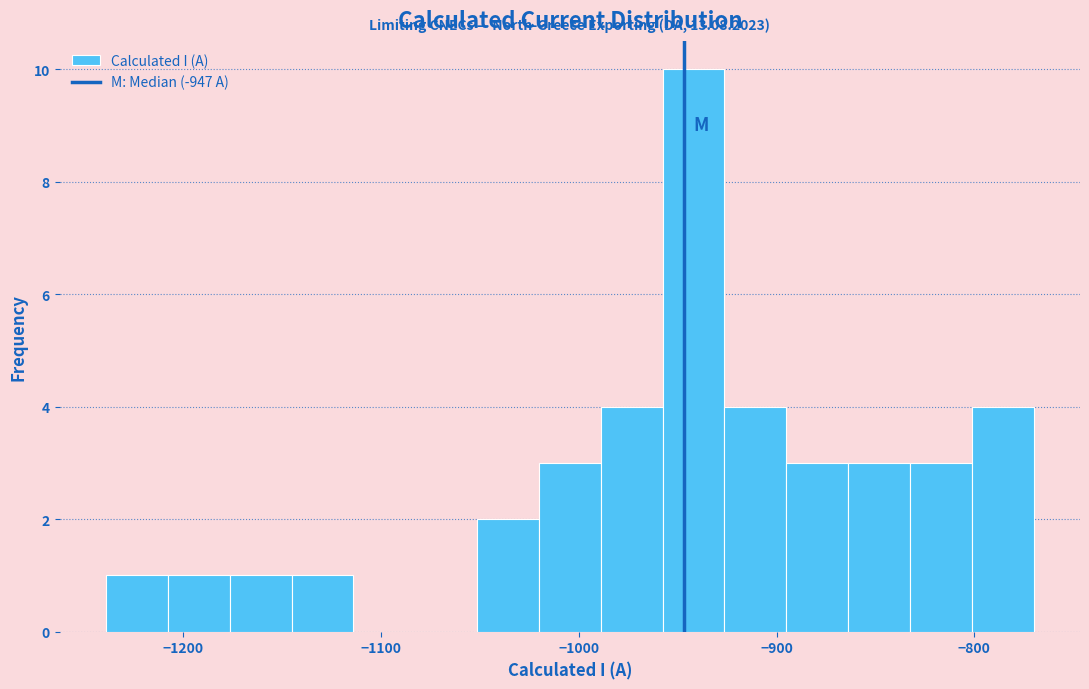

Around what value on the x-axis is the tallest bar? Give the approximate position of its centre, as read against the axis.

-940